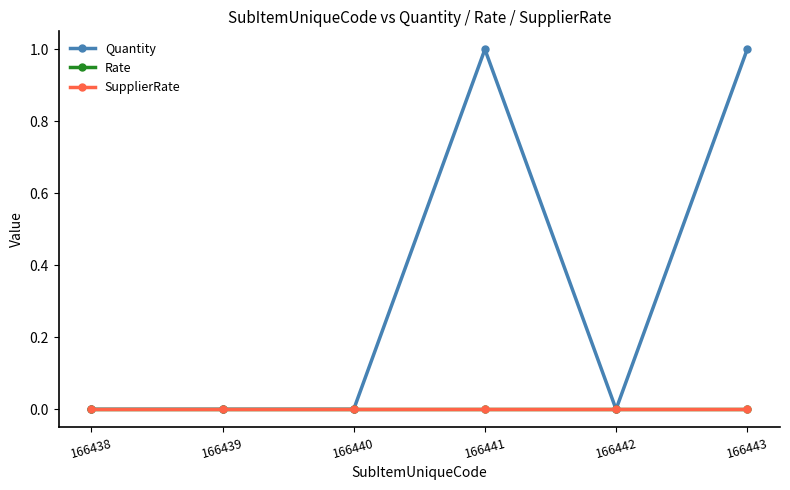

Which series changed the most between 166438 and 166440?

Quantity